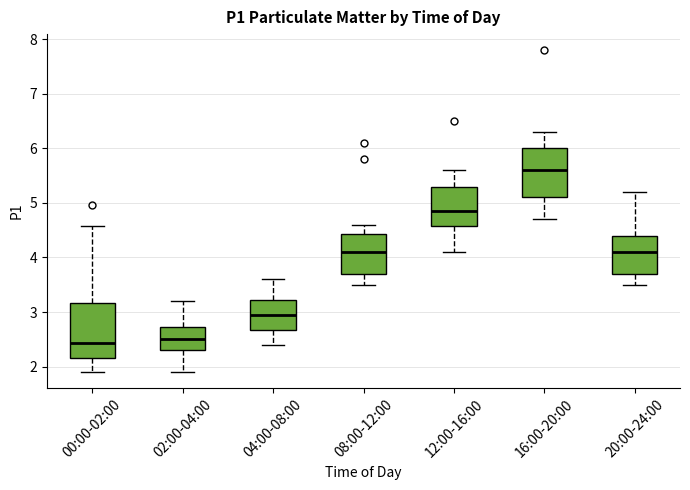

Where does the lower whisker of the box for 04:00-08:00 end on the y-axis? The values are not printed on the chart, so give them approximately, as read against the axis.

2.4